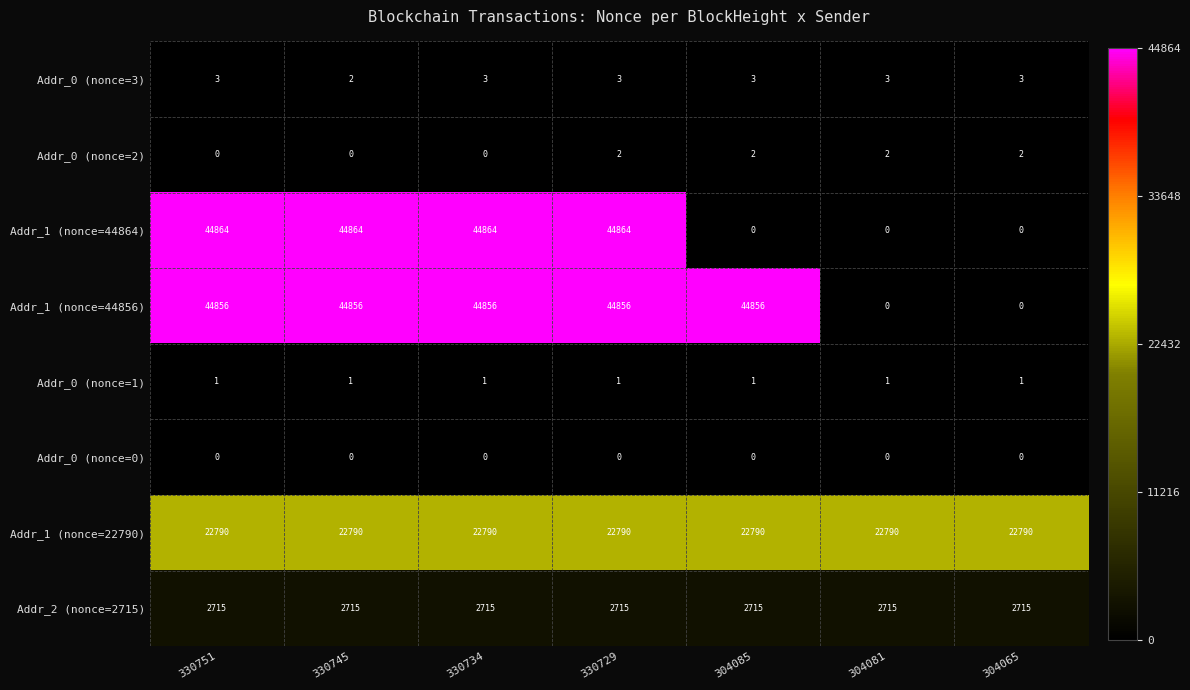

True or false: Addr_0 (nonce=0) has a value of 0 at 304065.

True